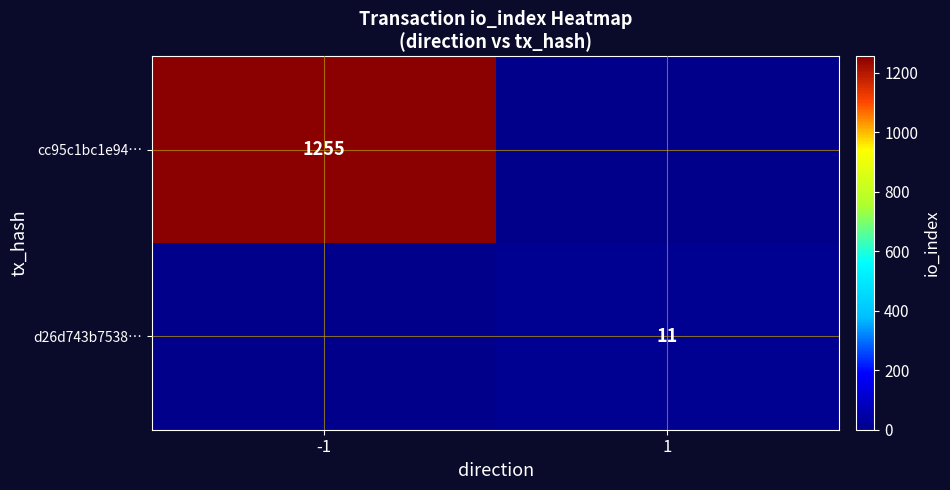

What is the greatest value displayed?

1255